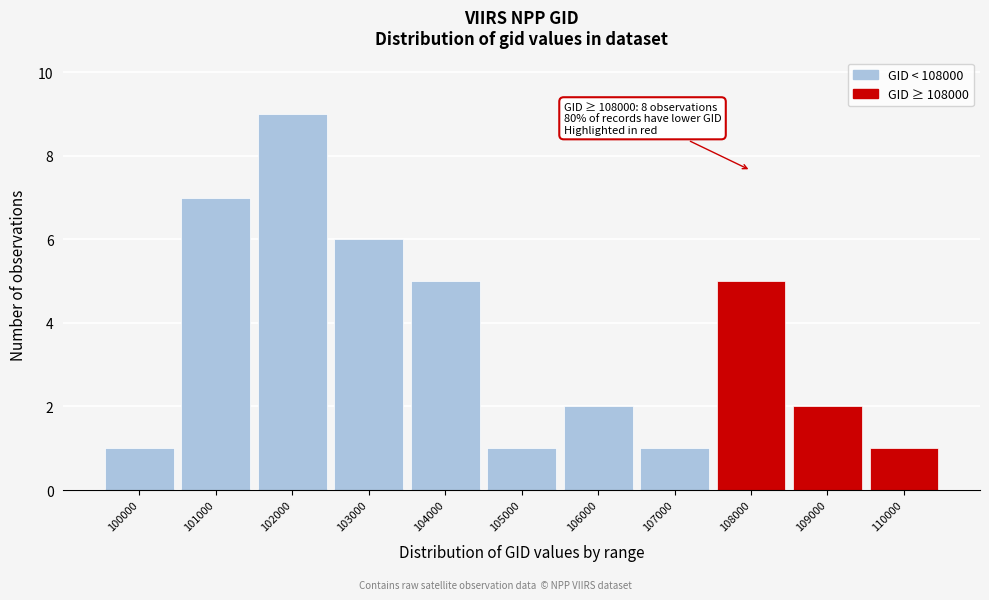

Reading left to right, transcribe all the data shown in this chart.

1	7	9	6	5	1	2	1	5	2	1